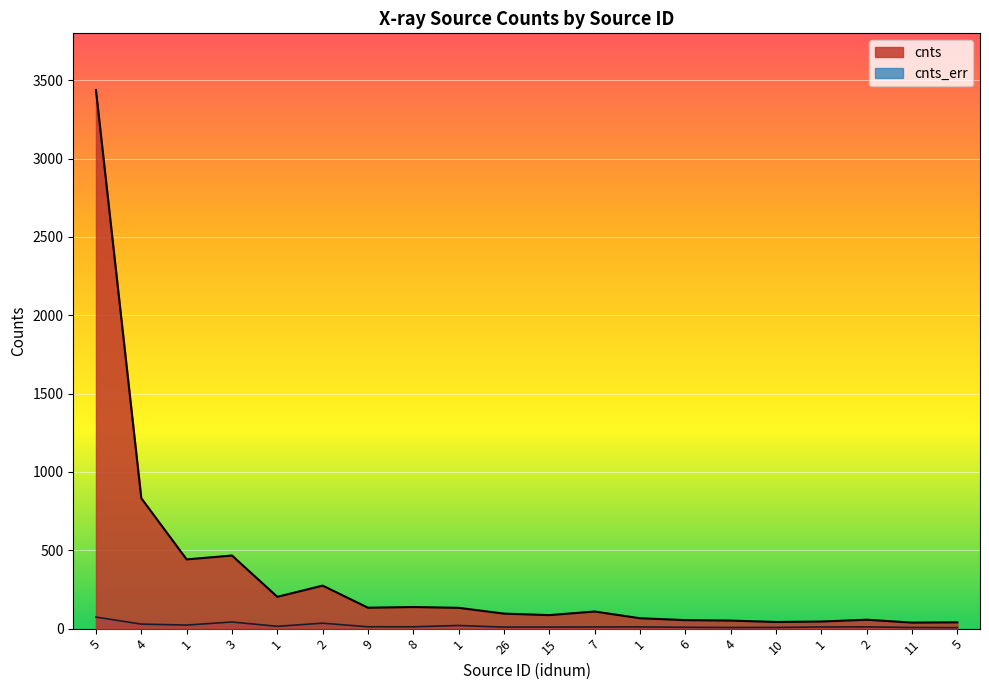

True or false: cnts_err has more than 0 interior local peaks.

True